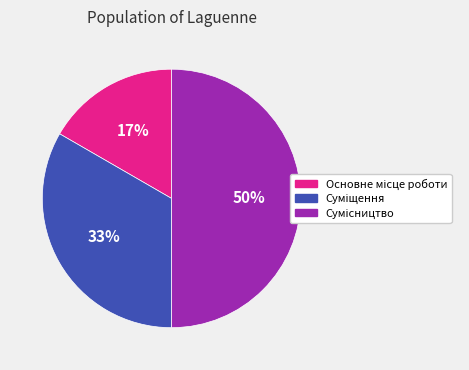

To the nearest percent, what is the difference between the largest and smallest slice percentages?

33%